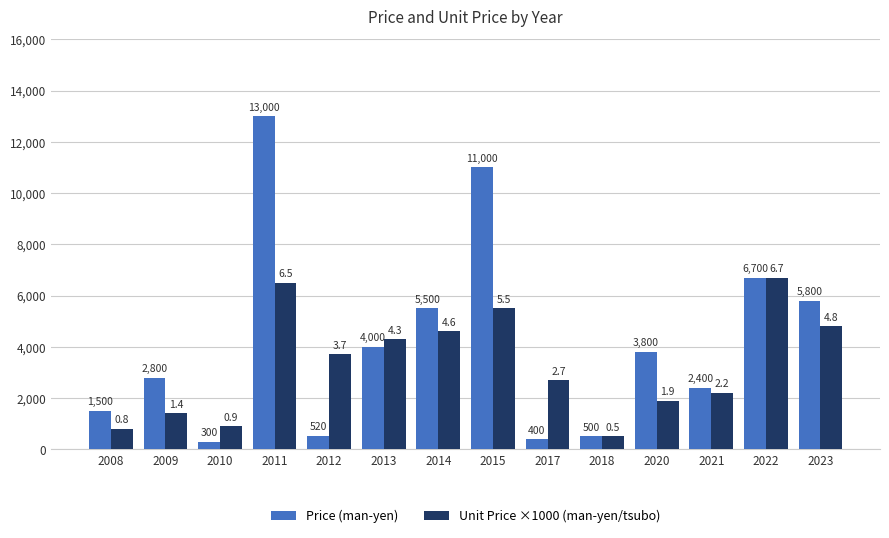

How many data points in Price (man-yen) are less than 3800?

7